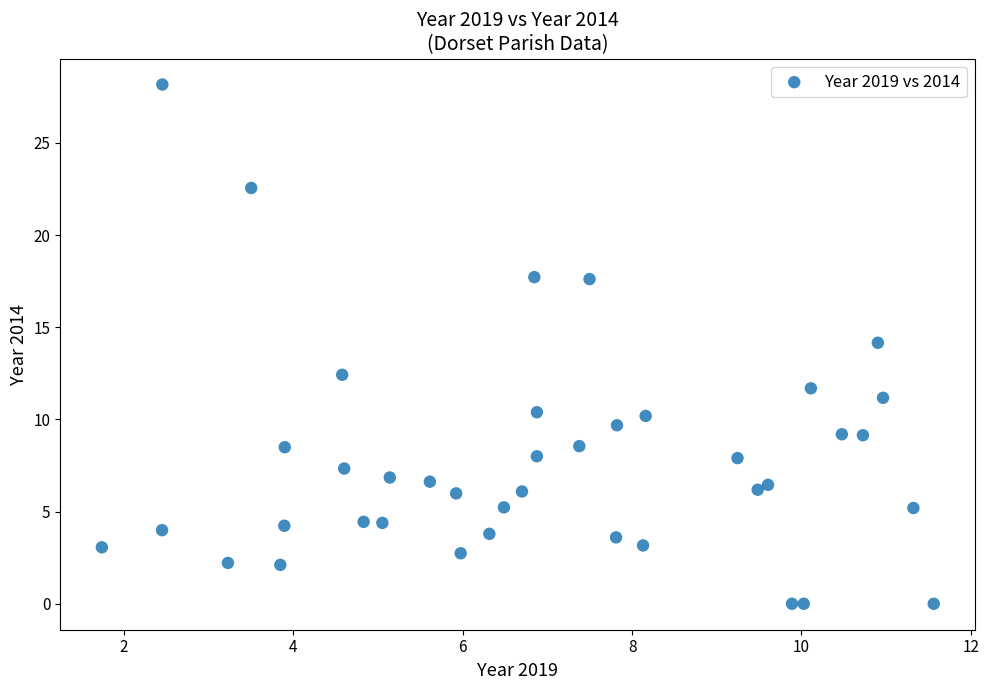

What is the range of X values (max minus min)?

9.8